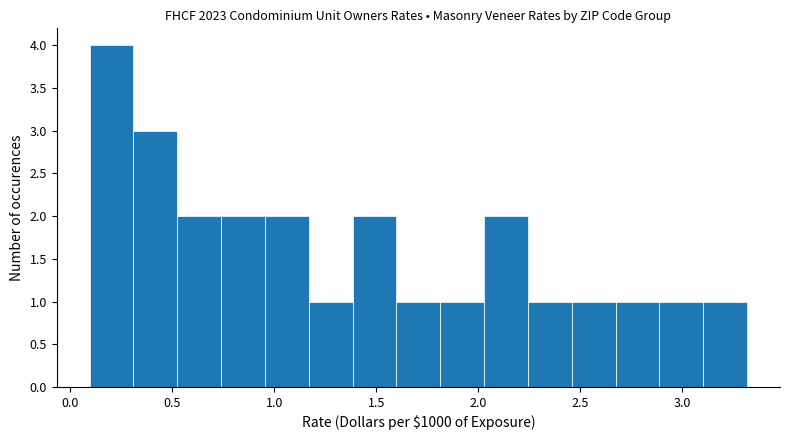

What is the height of the bar covering 1.40 to 1.60 on the x-axis? Neither the bar edges nor the heights are printed on the chart, so give them approximately, as read against the axes.

2